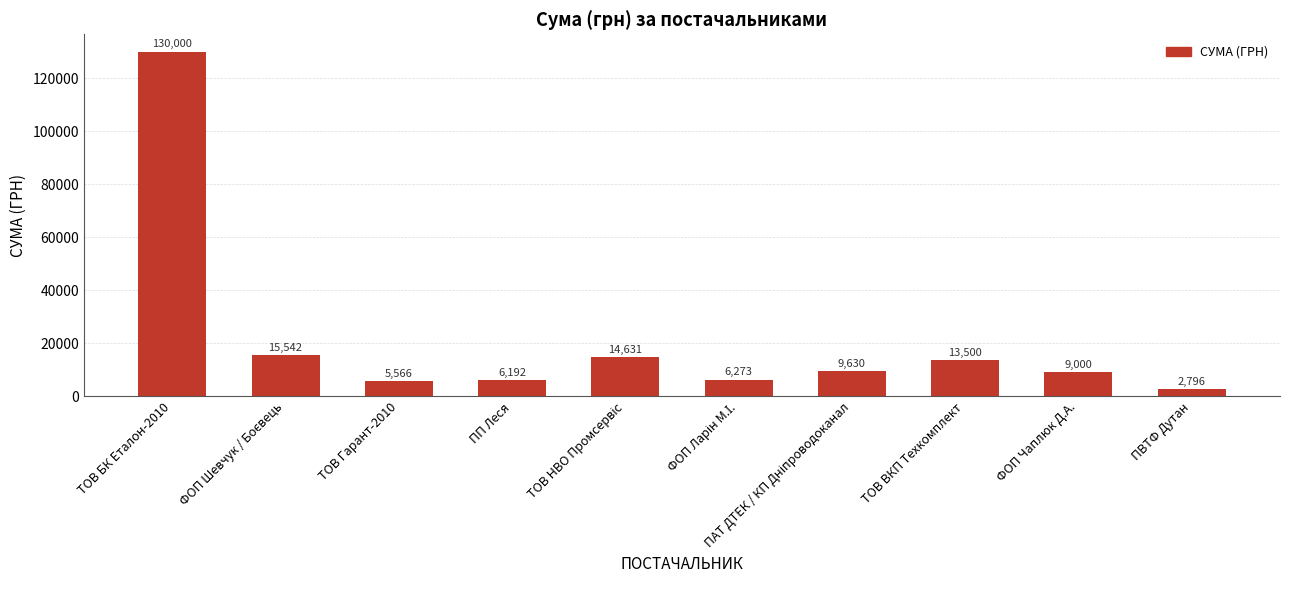

How many bars are there in total?

10